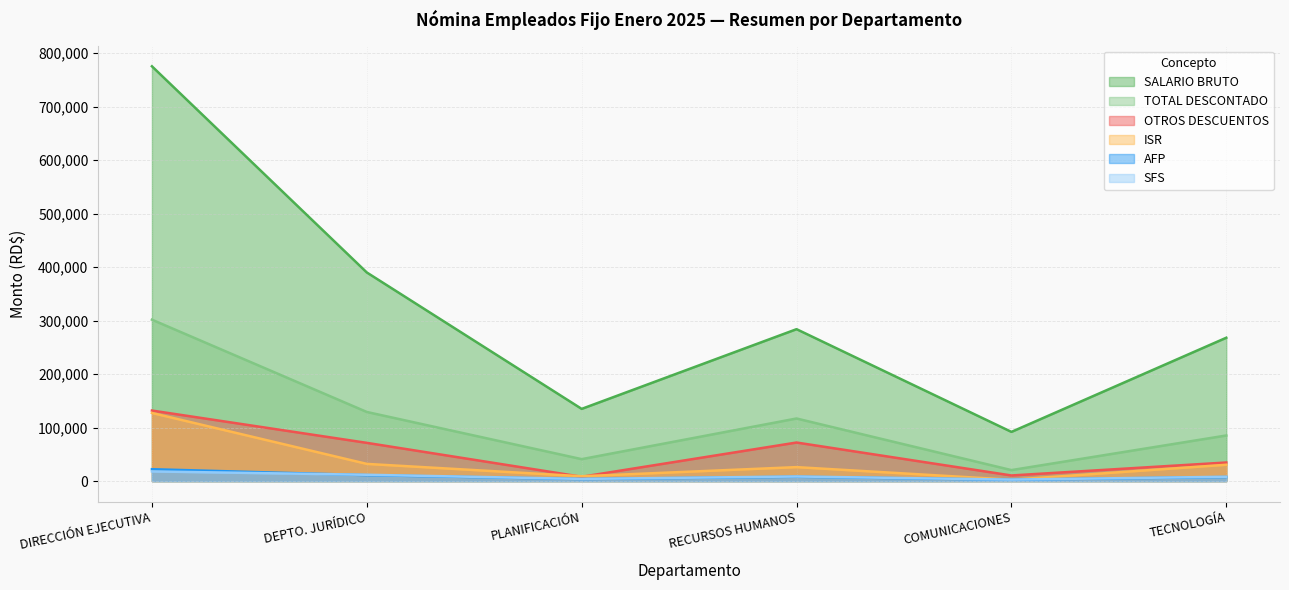

Rank the categories by OTROS DESCUENTOS value from highest to lowest.

DIRECCIÓN EJECUTIVA, RECURSOS HUMANOS, DEPTO. JURÍDICO, TECNOLOGÍA, COMUNICACIONES, PLANIFICACIÓN